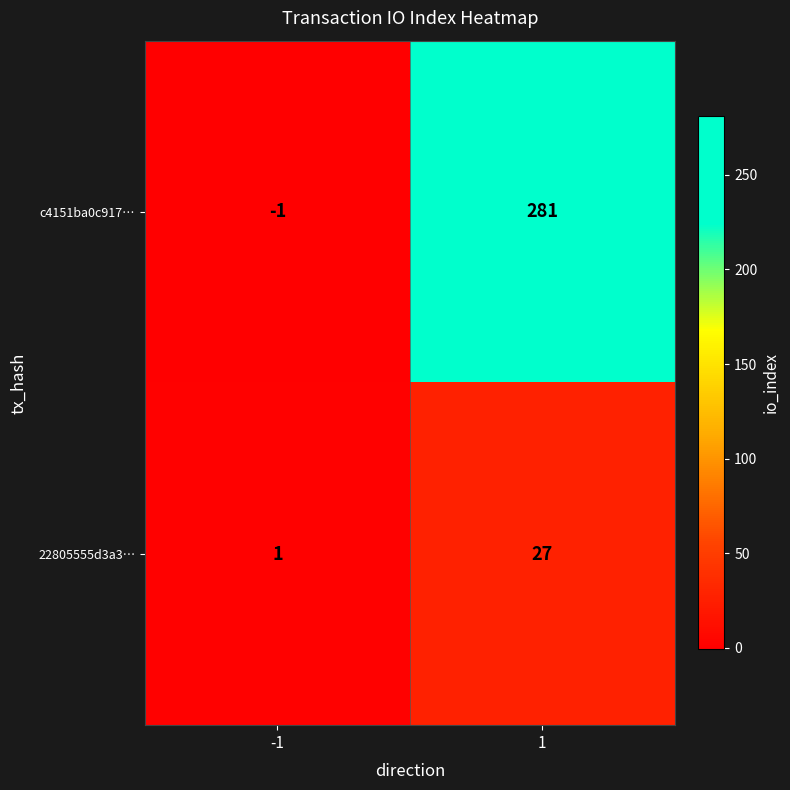

List the series in order of their peak value, lowest first.

22805555d3a3…, c4151ba0c917…